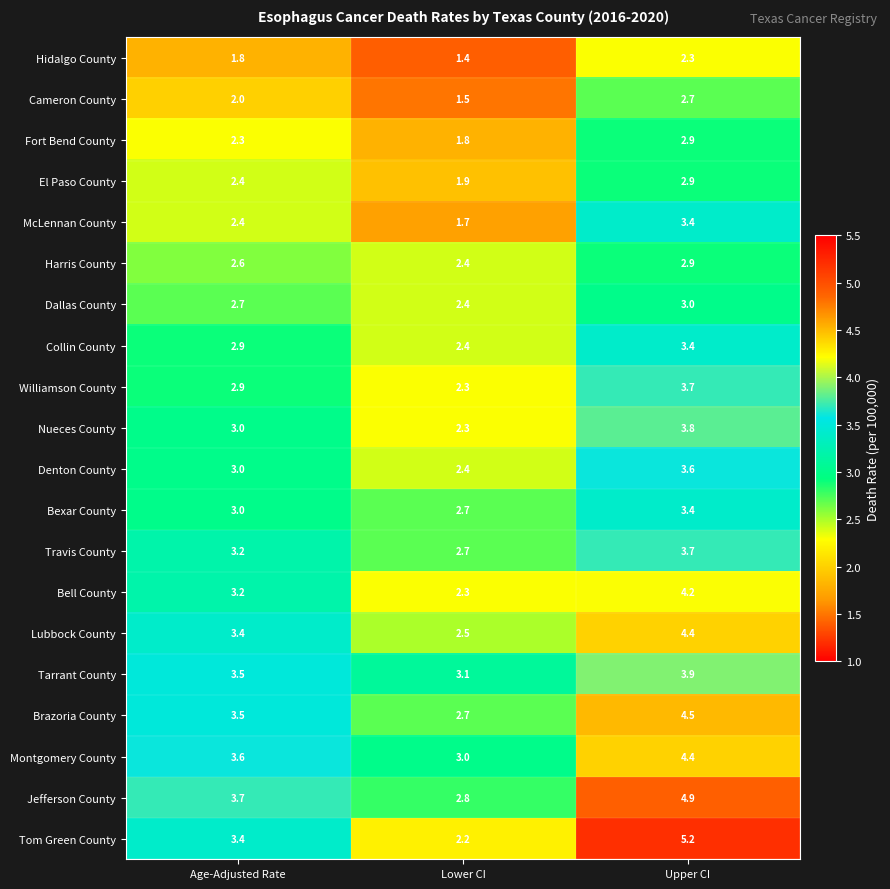

At which category is the sum across all series the highest?

Upper CI